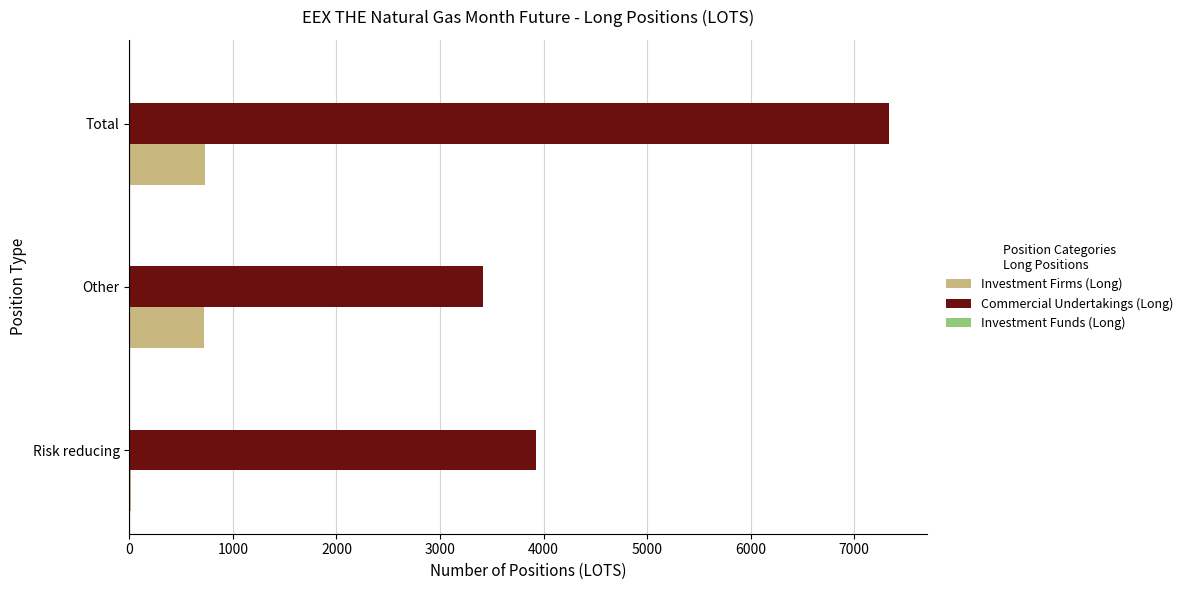

True or false: Commercial Undertakings (Long) has a value of 3415.0 at Other.

True